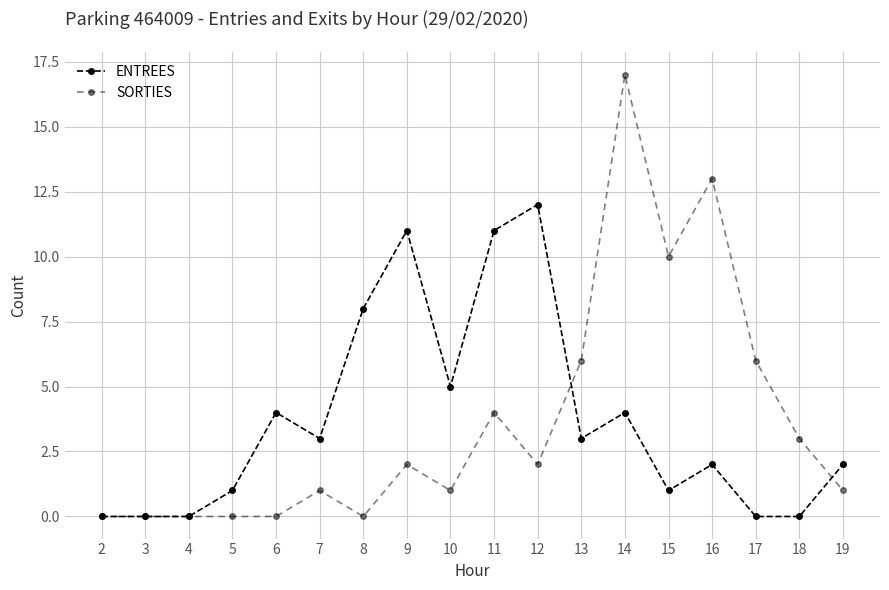

At how many categories does at least one series exceed 9?

6